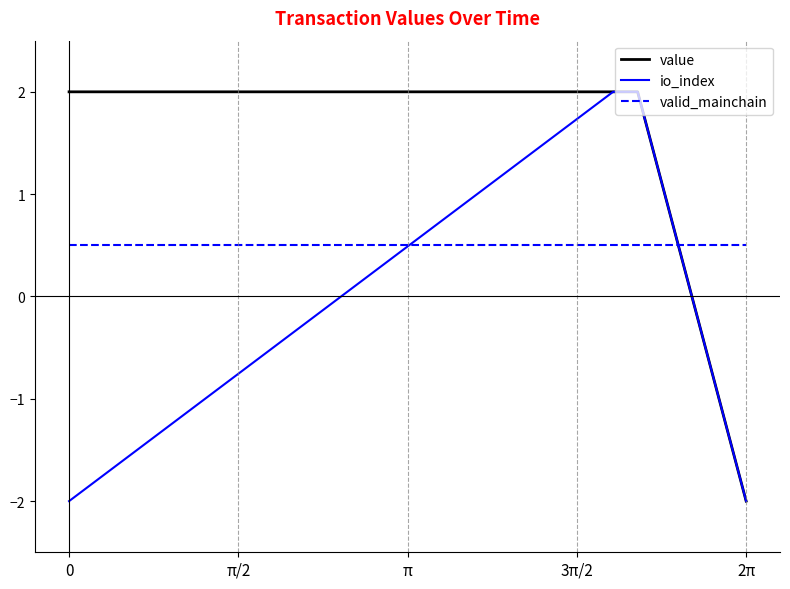

What is the label of the 2nd point from the right?

3π/2